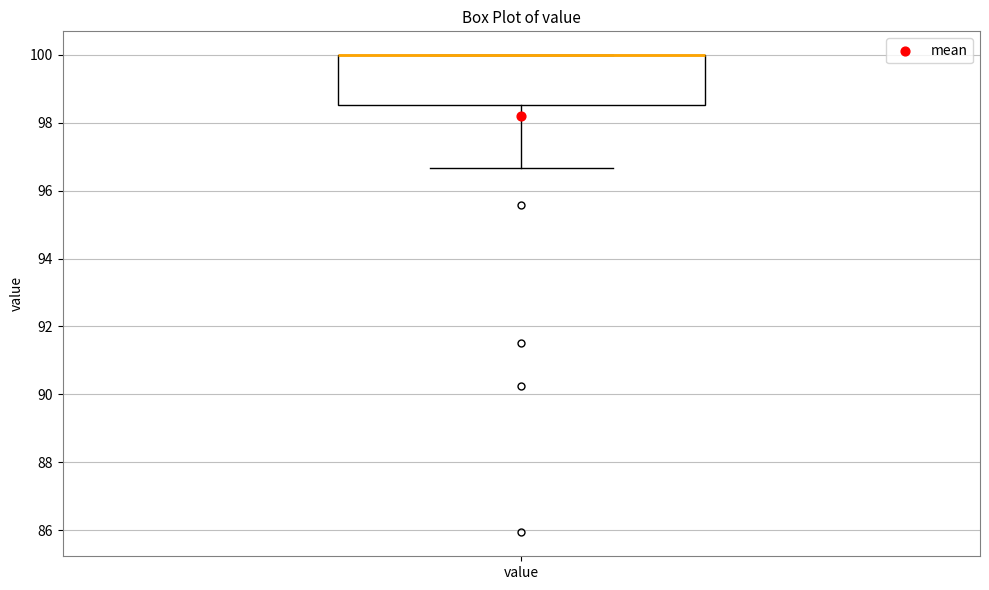

Where is the lower edge of the box for value on the y-axis? The values are not printed on the chart, so give them approximately, as read against the axis.

98.6